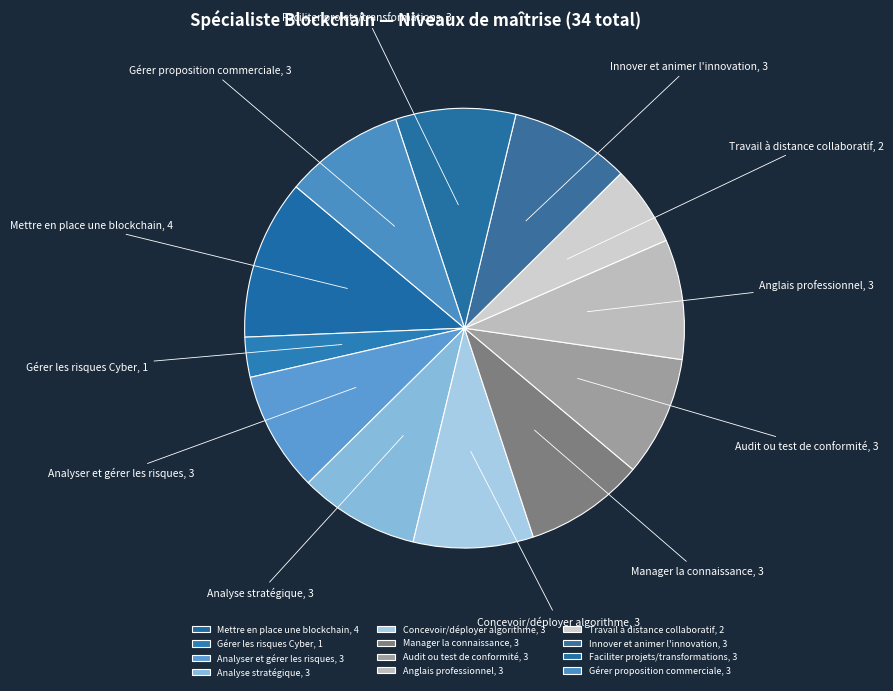

Is there any slice that represents more than half of the pie?

No